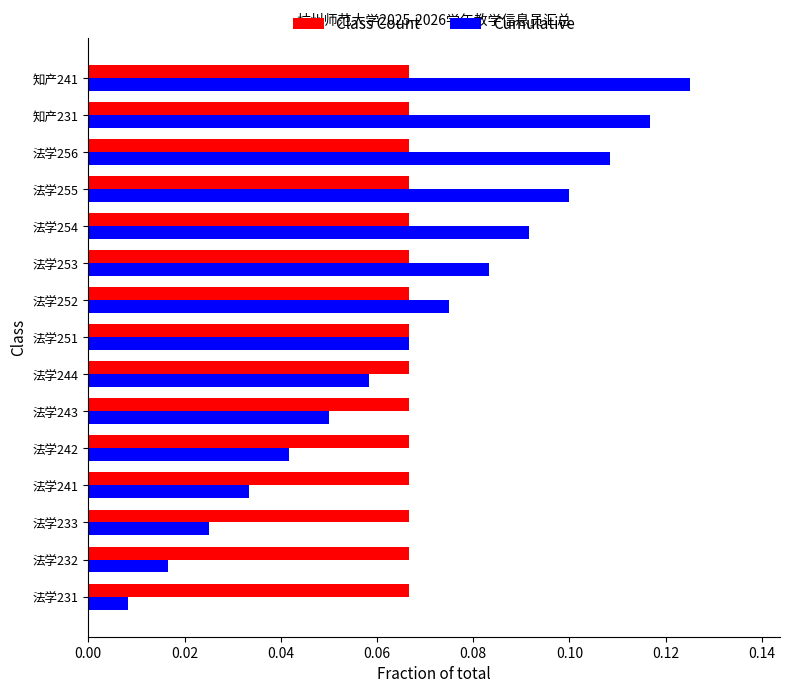

Which category has the lowest value in the Cumulative series?

法学231